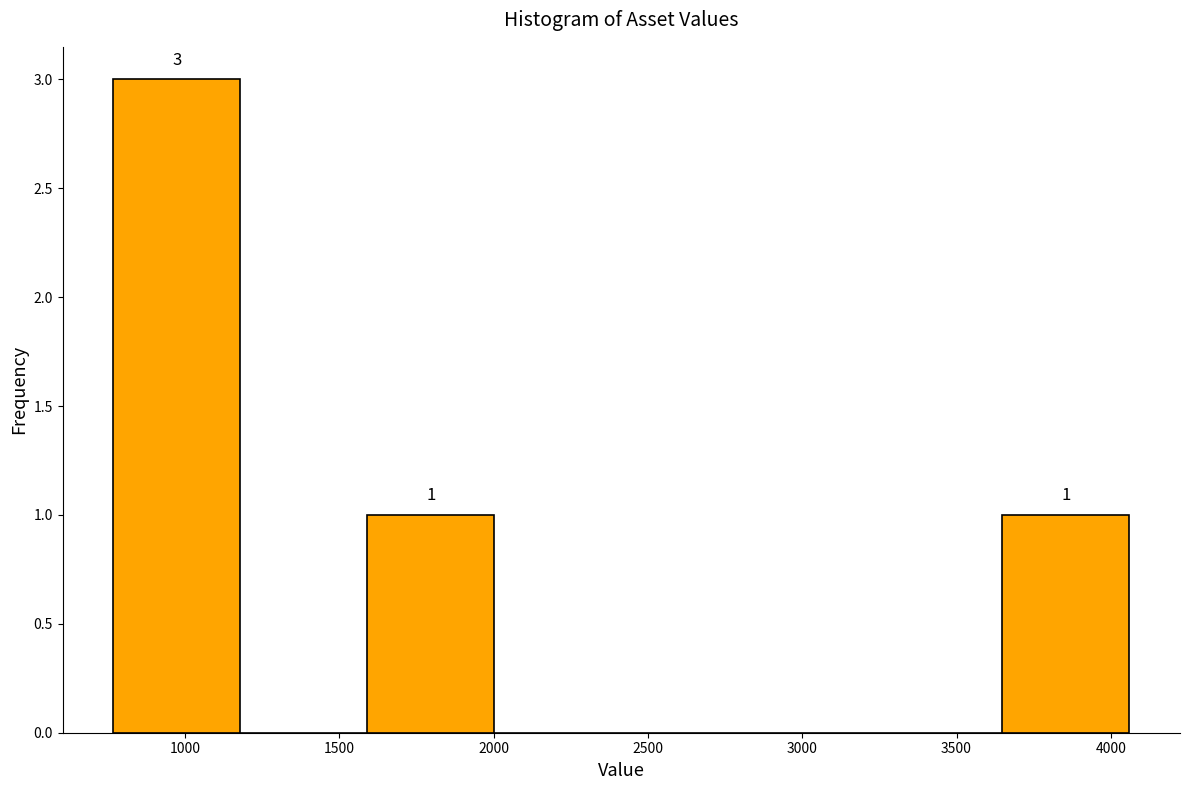

Over which range of the x-axis is the bar tallest?

750 to 1200